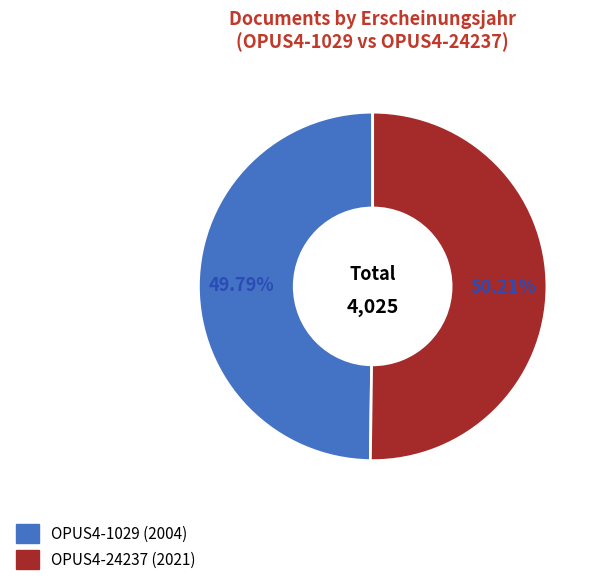

Do OPUS4-24237 and OPUS4-1029 together represent more than half of the pie?

Yes